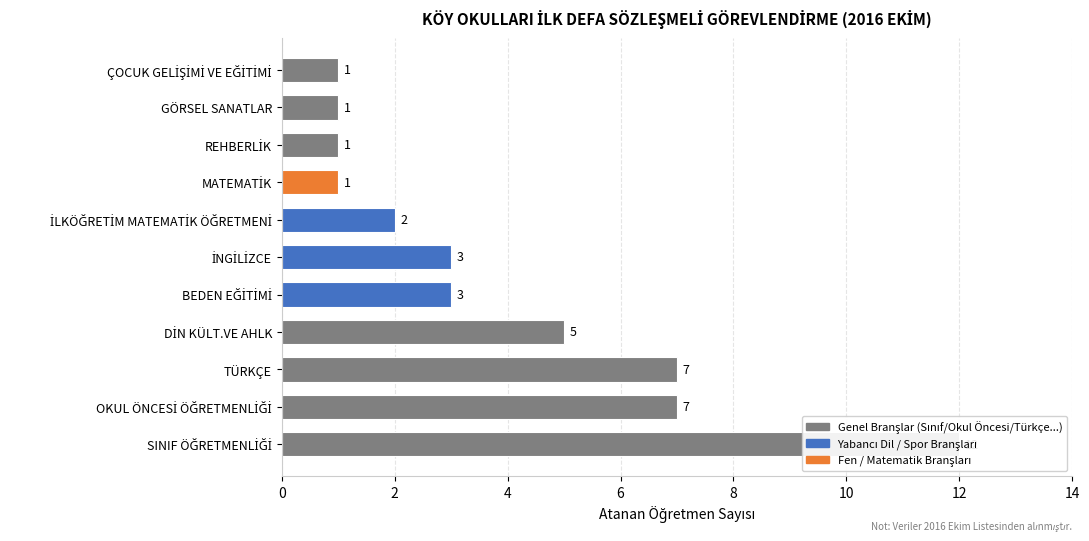

What is the difference between the maximum and minimum values?

11